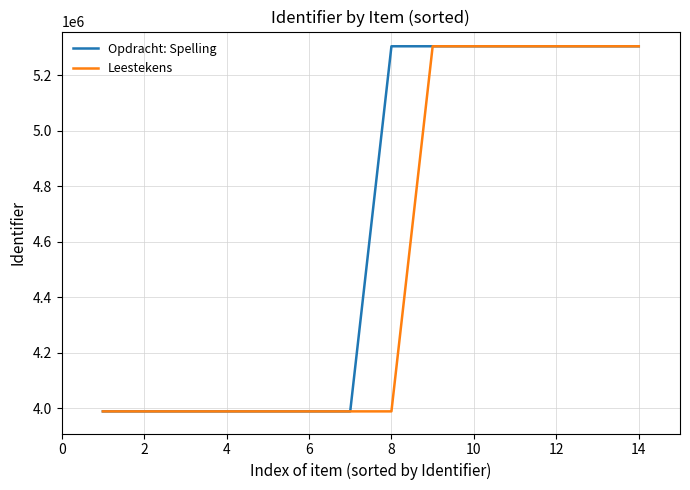

What is the highest value of the Opdracht: Spelling series?

5304768